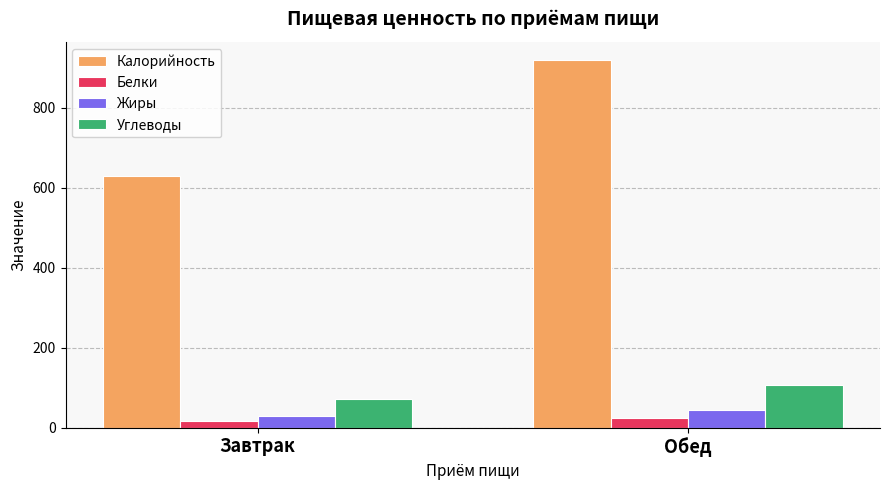

How many data points in Жиры are above 43?

1